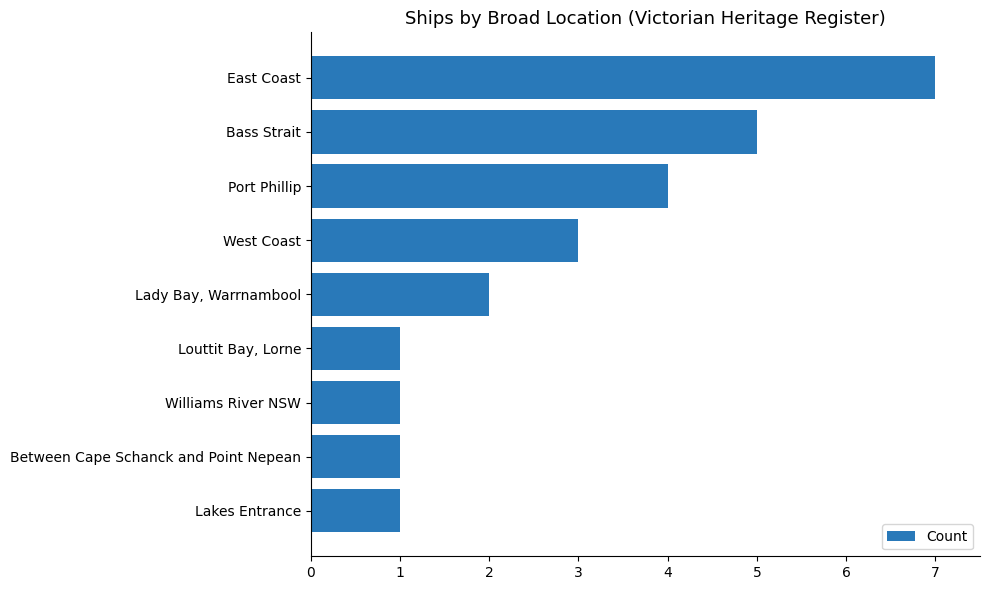

What is the average value?

3